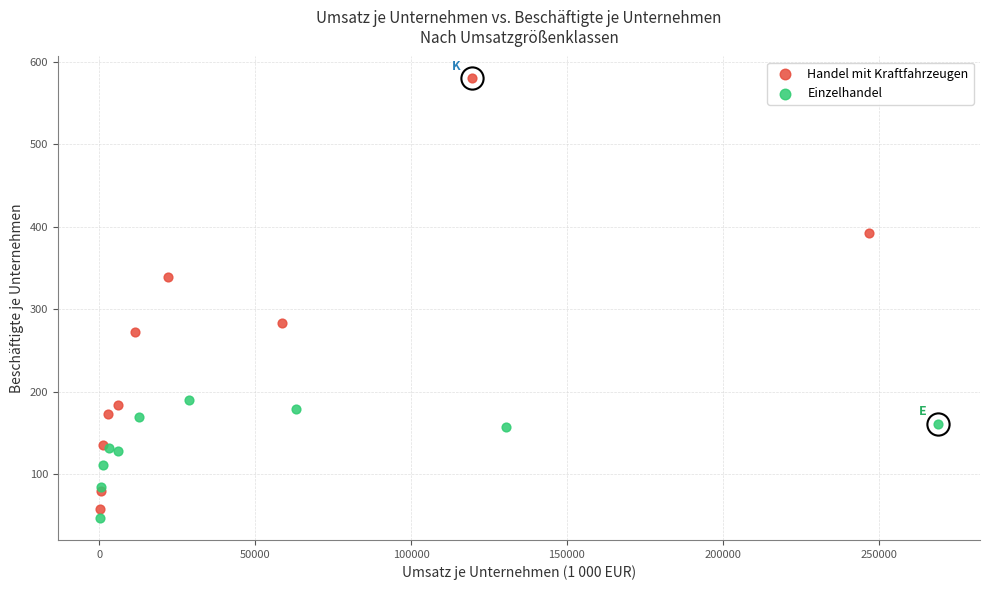

Which series contains the lowest Y value?

Einzelhandel